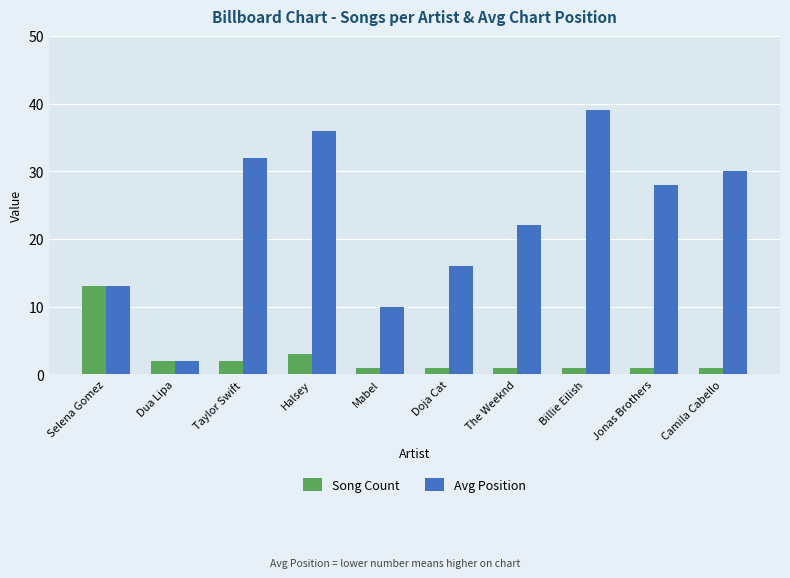

Which series has the widest spread of values?

Avg Position